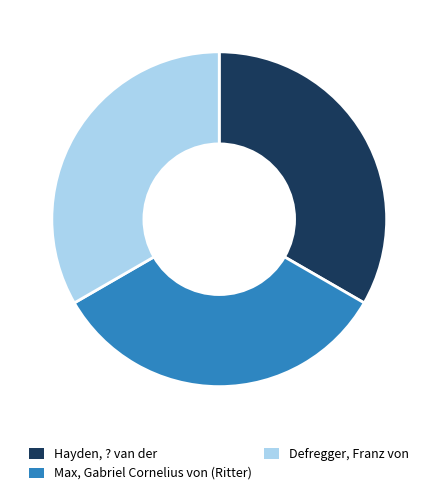

Is the sum of Defregger, Franz von and Max, Gabriel Cornelius von (Ritter) greater than half?

Yes